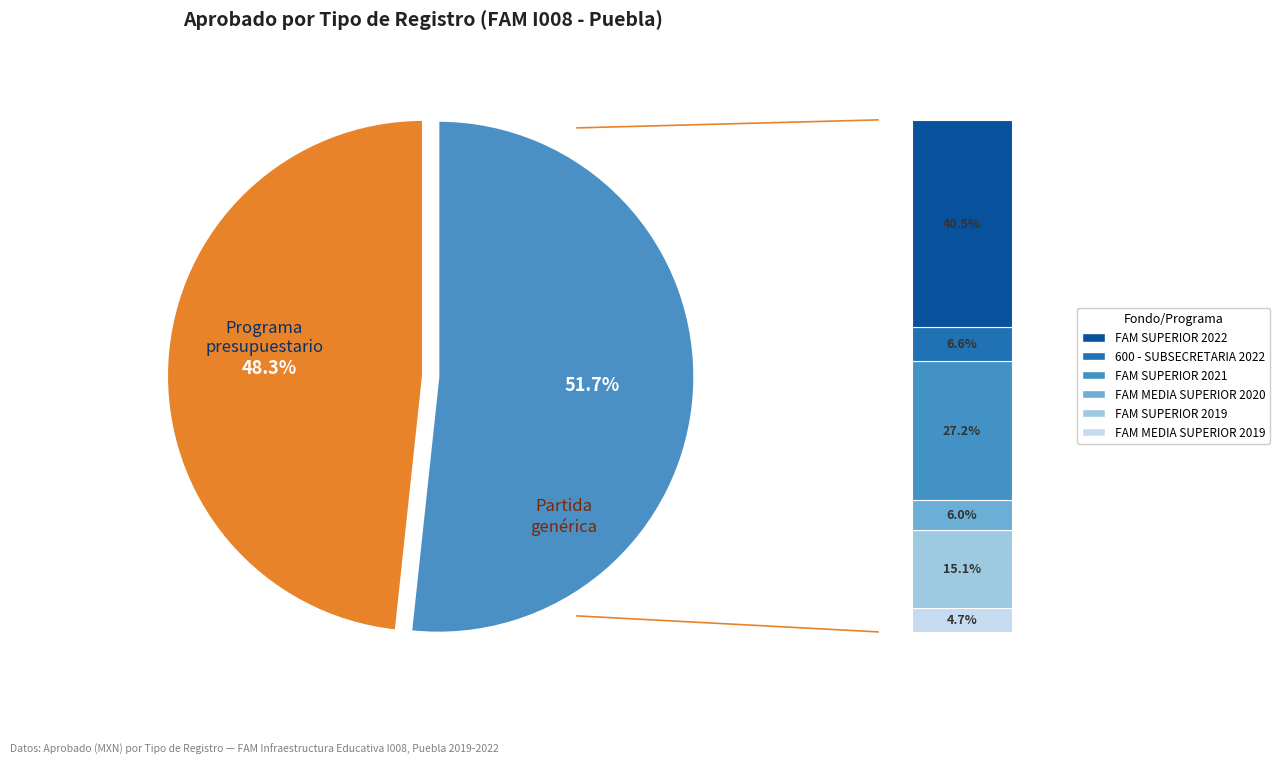

The FAM SUPERIOR 2021 slice represents 27% of the pie. True or false?

True